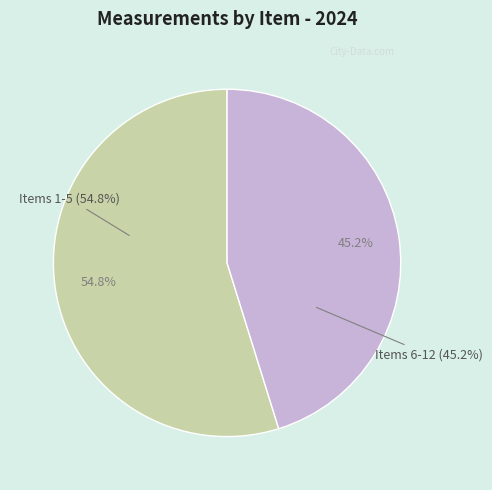

To the nearest percent, what is the difference between the 1 and 11 slice percentages?

10%